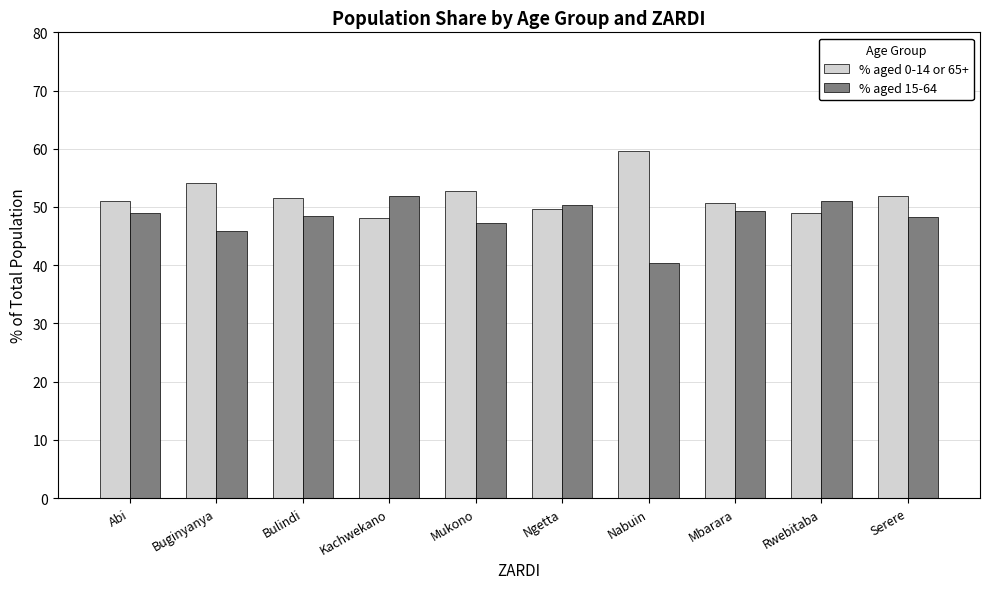

Are the bars grouped side by side (vs. stacked)?

Yes